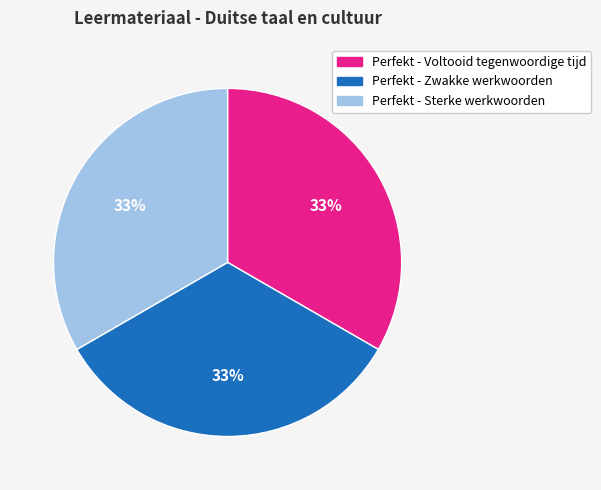

To the nearest percent, what percentage of the pie is Perfekt - Sterke werkwoorden?

33%